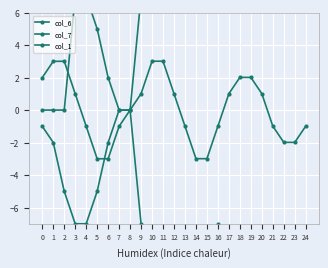

Reading left to right, what are all the values shown in this chart?

col_6: 0=-1.0	1=-2.0	2=-5.0	3=-7.0	4=-7.0	5=-5.0	6=-2.0	7=-0.0	8=0.0	9=-7.0	10=-9.0	11=-11.0	12=-13.0	13=-13.0	14=-11.0	15=-9.0	16=-7.0	17=-13.0	18=-14.0	19=-15.0	20=-16.0	21=-16.0	22=-15.0	23=-14.0	24=-13.0
col_7: 0=2.0	1=3.0	2=3.0	3=1.0	4=-1.0	5=-3.0	6=-3.0	7=-1.0	8=0.0	9=1.0	10=3.0	11=3.0	12=1.0	13=-1.0	14=-3.0	15=-3.0	16=-1.0	17=1.0	18=2.0	19=2.0	20=1.0	21=-1.0	22=-2.0	23=-2.0	24=-1.0
col_1: 0=0.0	1=0.0	2=0.0	3=7.0	4=7.0	5=5.0	6=2.0	7=0.0	8=0.0	9=7.0	10=9.0	11=11.0	12=13.0	13=13.0	14=11.0	15=9.0	16=7.0	17=13.0	18=14.0	19=15.0	20=16.0	21=16.0	22=15.0	23=14.0	24=13.0